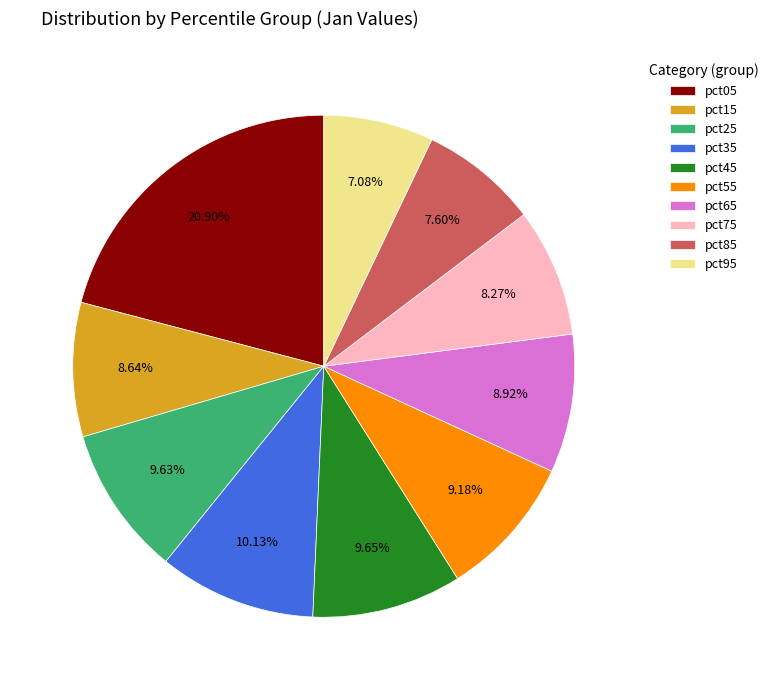

What portion of the pie excludes pct65?

91.1%